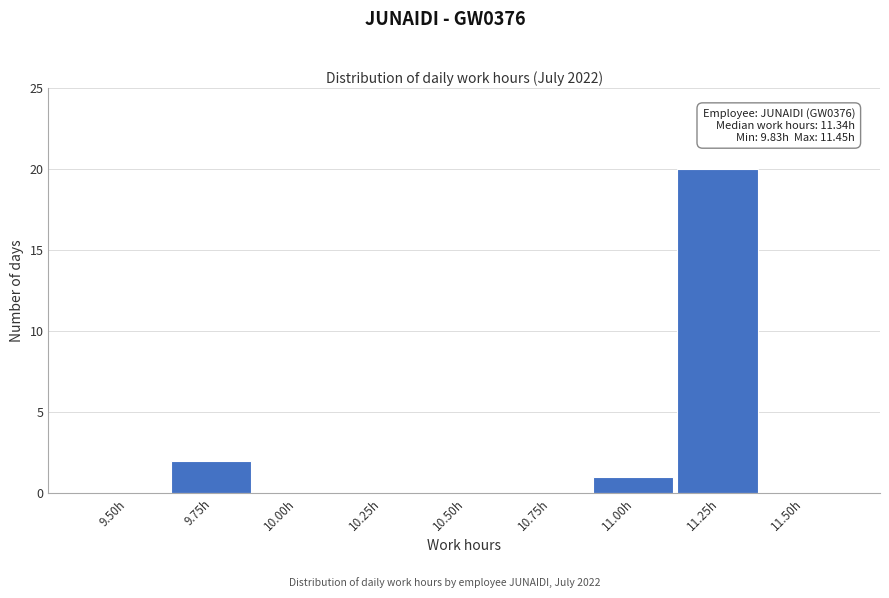

Reading right to left, list all the values displayed in this chart.

11.50h=0	11.25h=20	11.00h=1	10.75h=0	10.50h=0	10.25h=0	10.00h=0	9.75h=2	9.50h=0